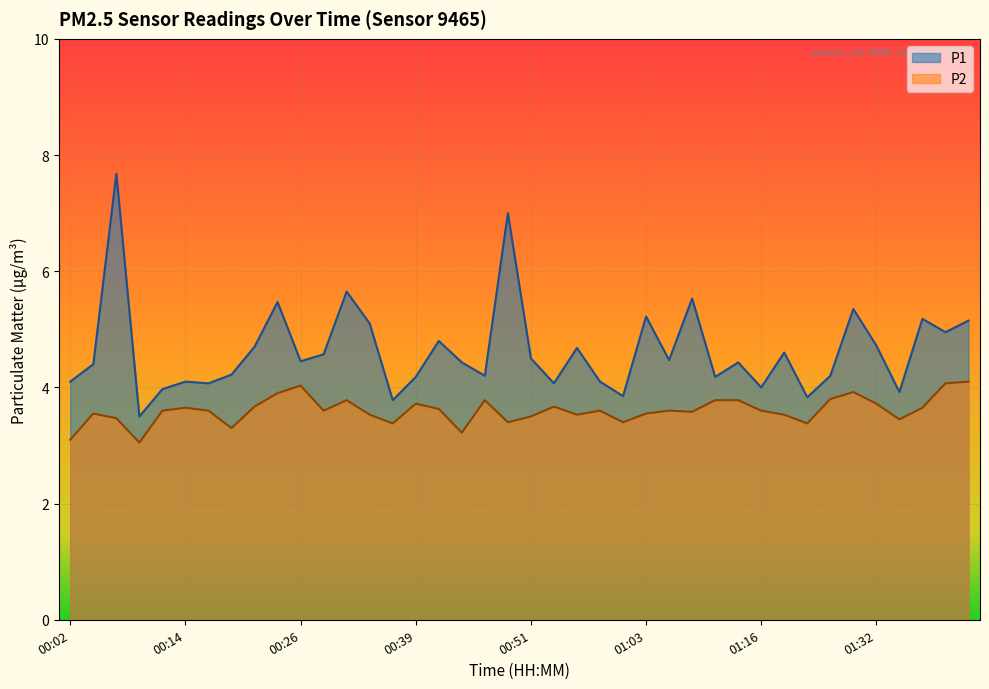

How many interior local valleys does the P1 series have?

13